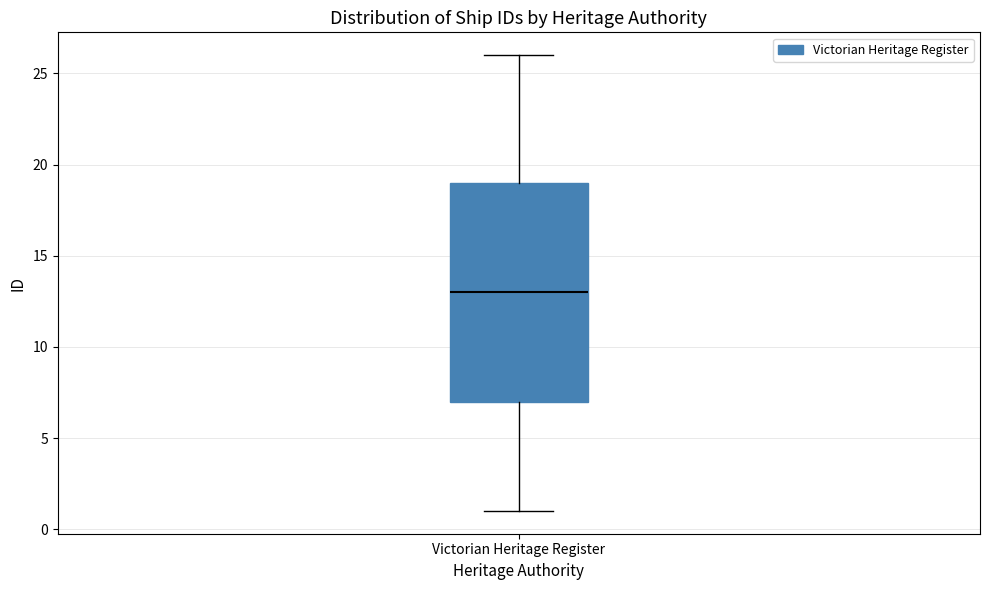

Read this box plot against the y-axis: the position of the median line, the range covered by the box, and the ends of both whiskers. The values are not printed on the chart, so give them approximately, as read against the axis.

median 13, box 7 to 19, whiskers 1 to 26